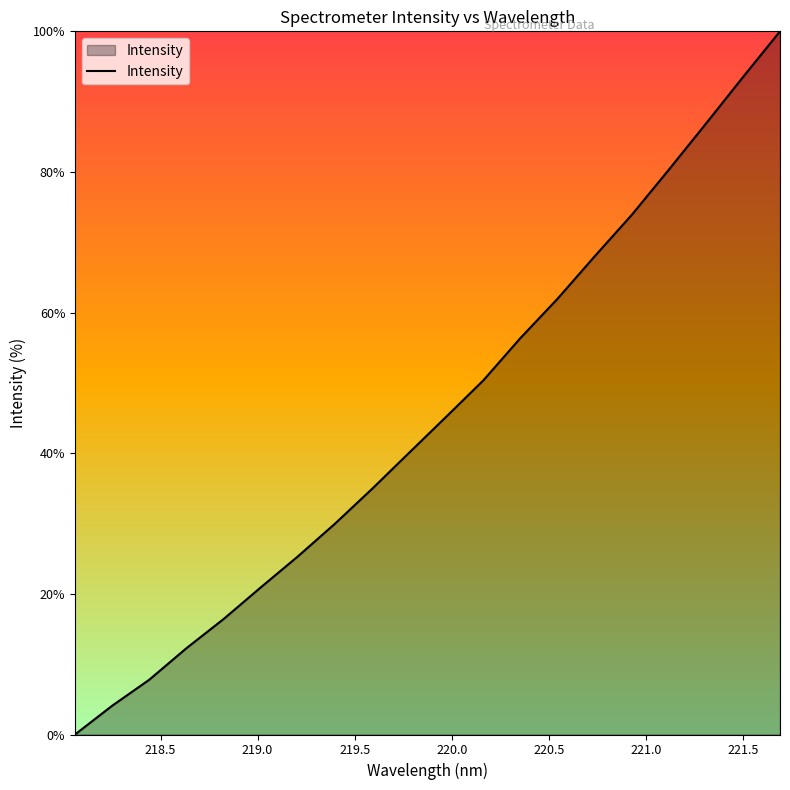

What is the difference between the maximum and minimum values?

100.0